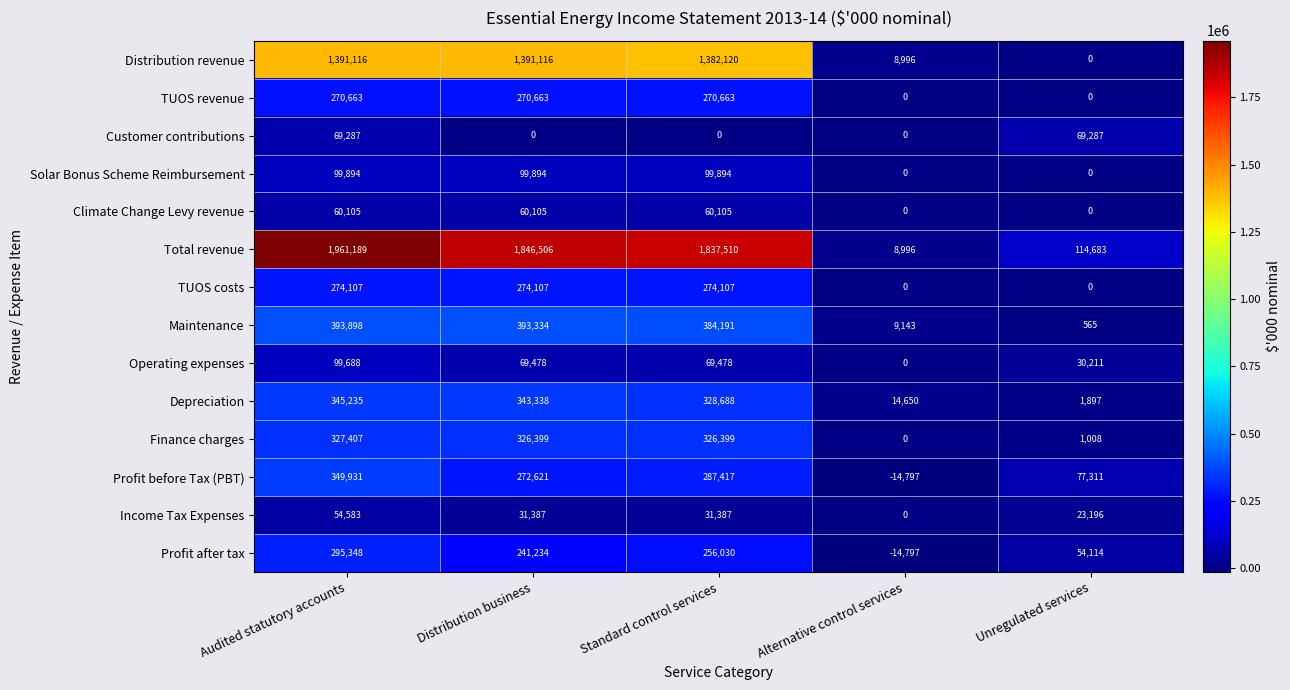

What is the total value across all series at Audited statutory accounts?

5992451